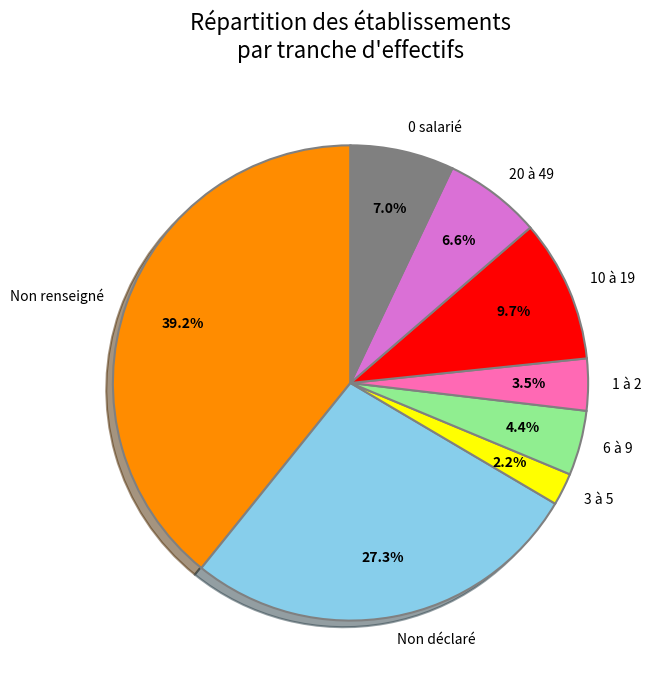

Approximately how many times larger is the value at Non renseigné compared to 0 salarié?

5.6